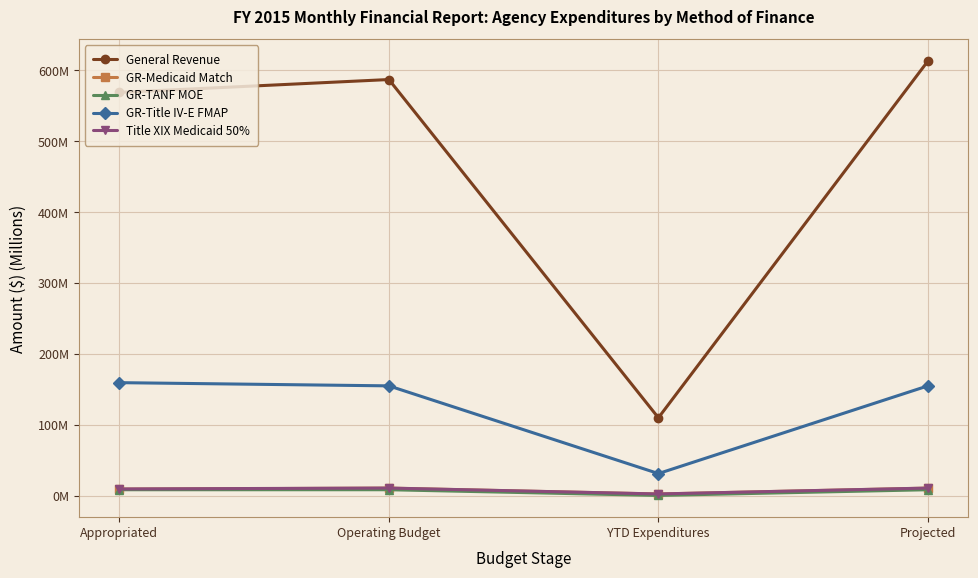

What is the difference between the maximum and second lowest values in the GR-Title IV-E FMAP series?

4.5